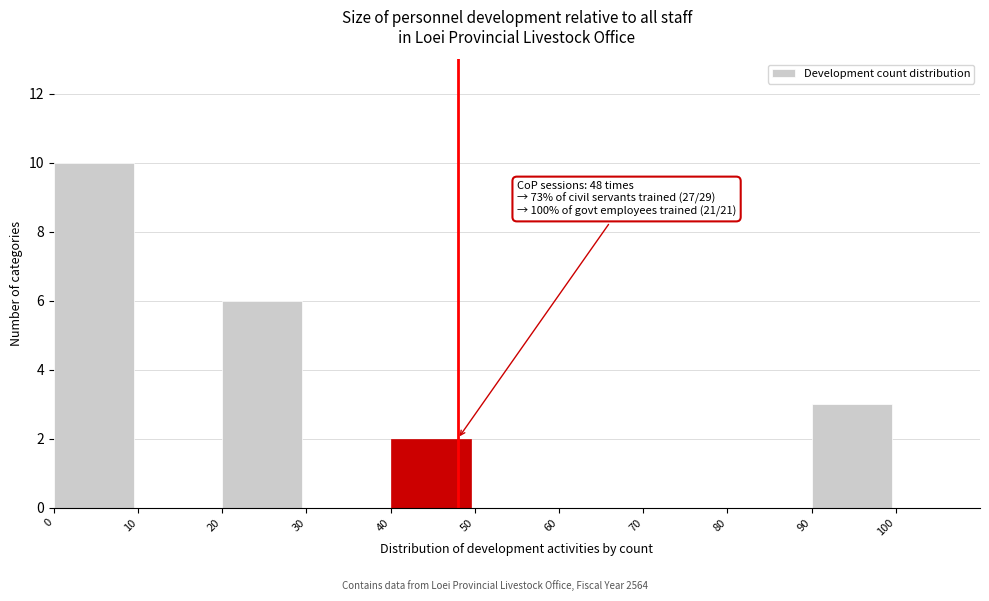

Which range on the x-axis has the tallest bar?

0 to 10